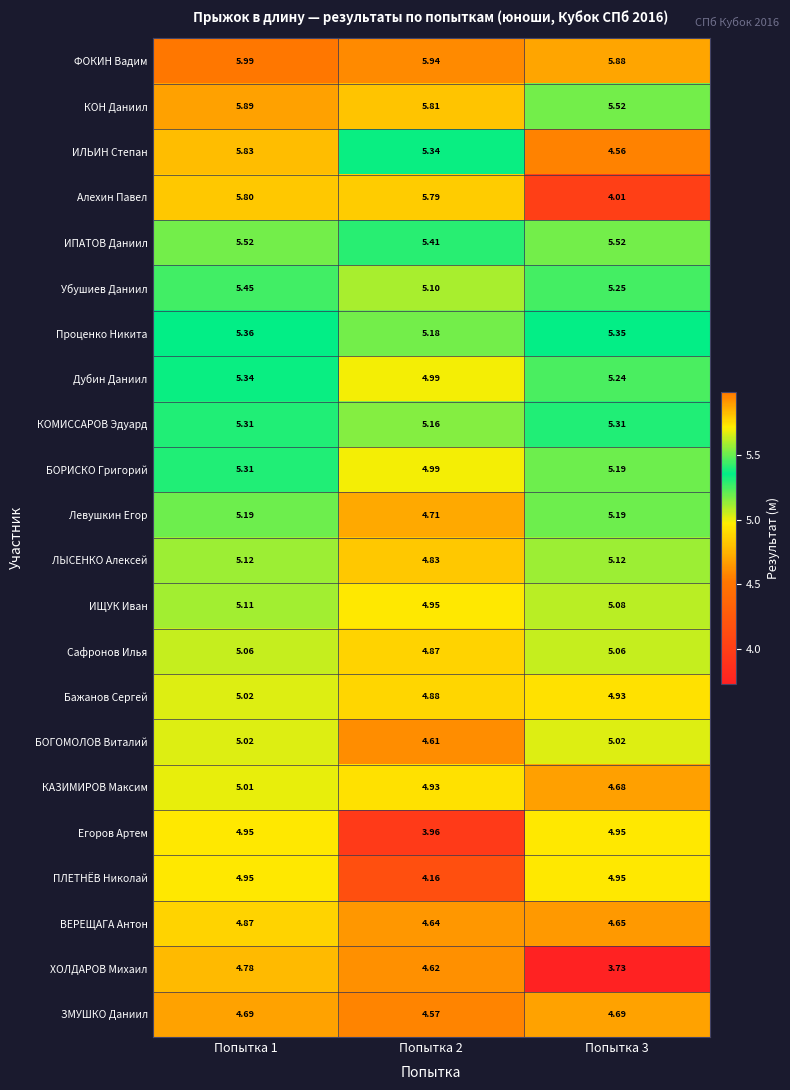

Which series has the largest total across all categories?

ФОКИН Вадим